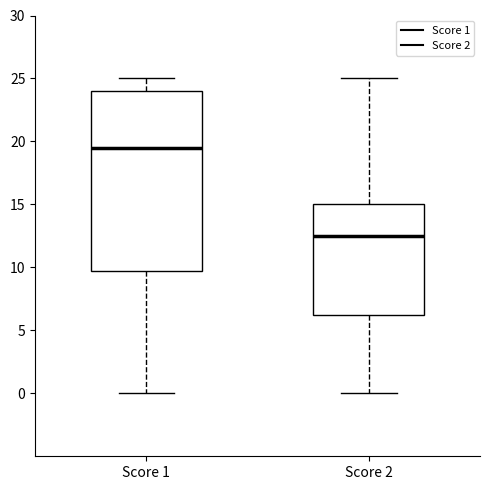

Where does the median line of the box for Score 1 sit on the y-axis? The values are not printed on the chart, so give them approximately, as read against the axis.

19.5